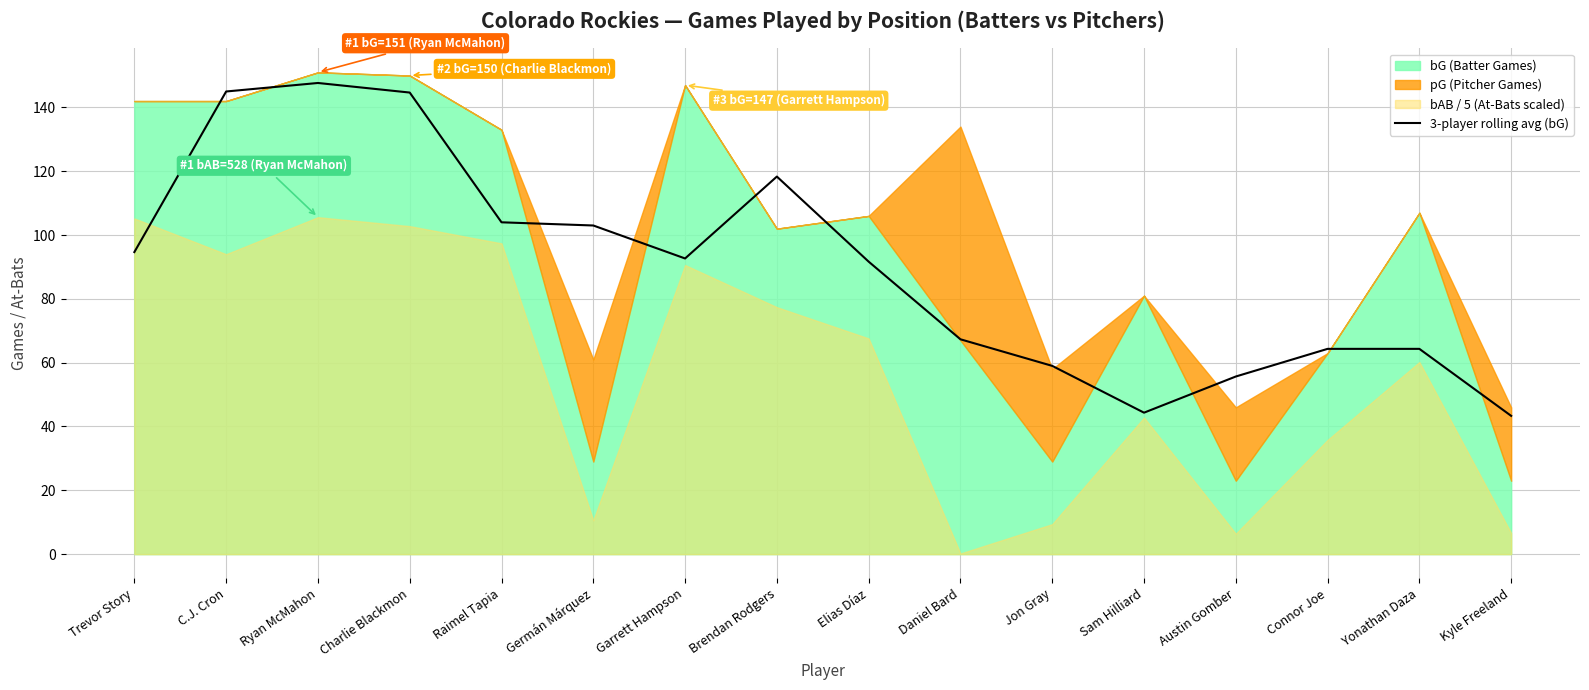

Is it true that 3-player rolling avg (bG) equals 31.7 at Elias Díaz?

False